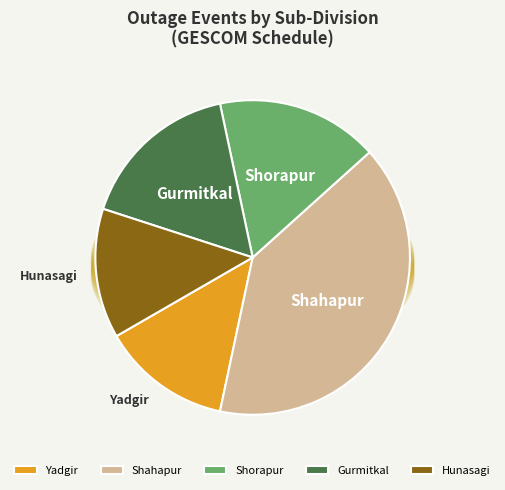

To the nearest percent, what is the average slice percentage?

20%